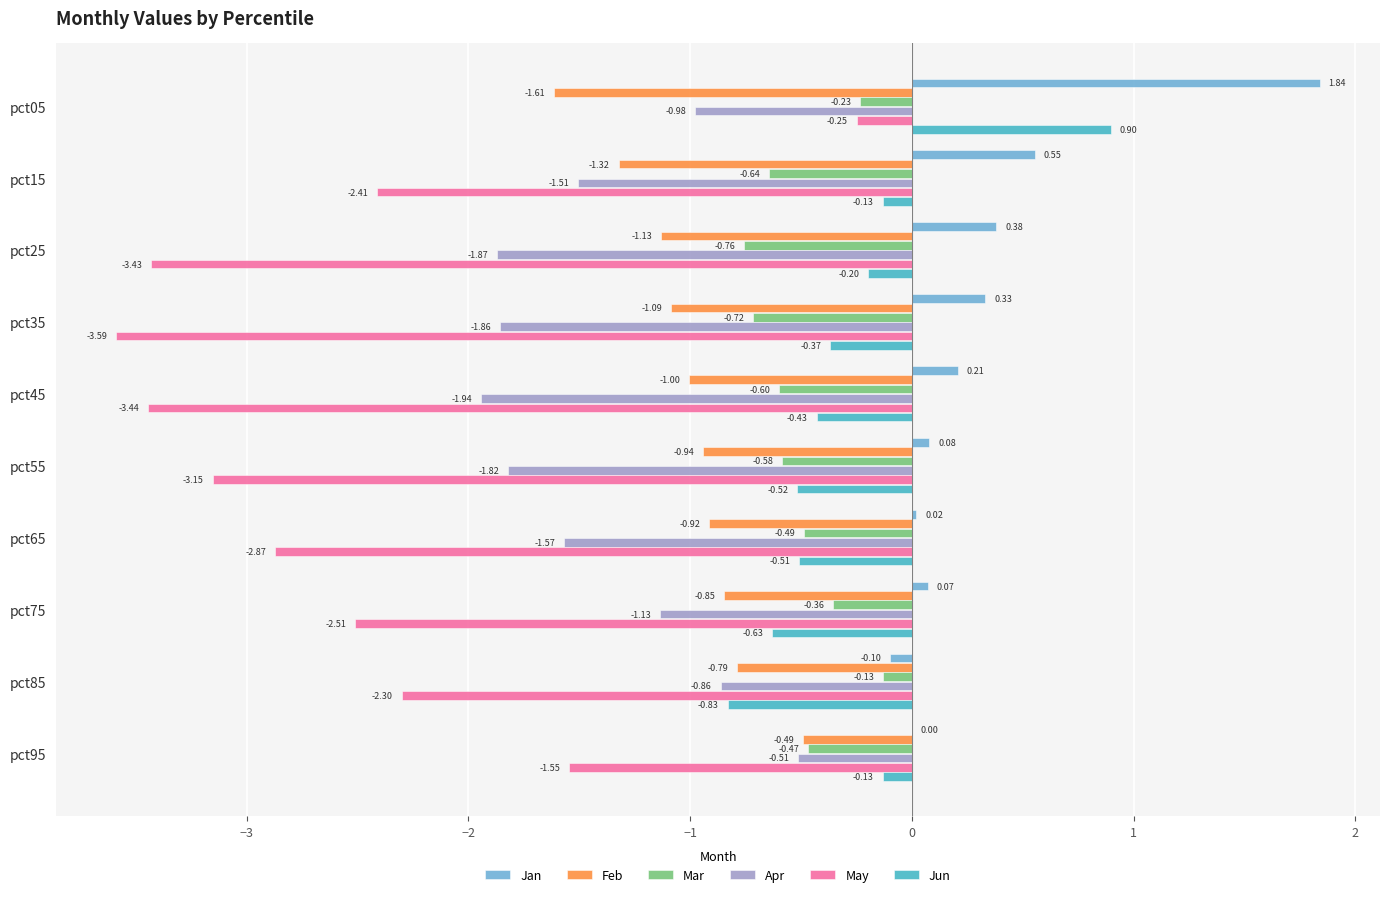

How many series are shown in this chart?

6